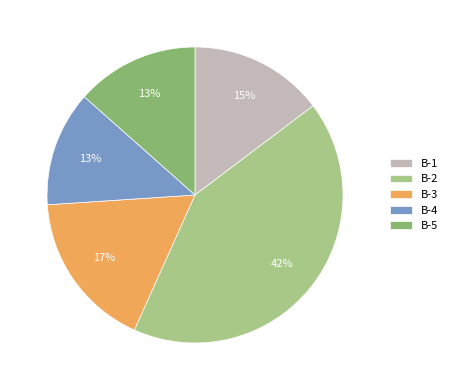

To the nearest percent, what is the difference between the B-2 and B-4 slice percentages?

29%